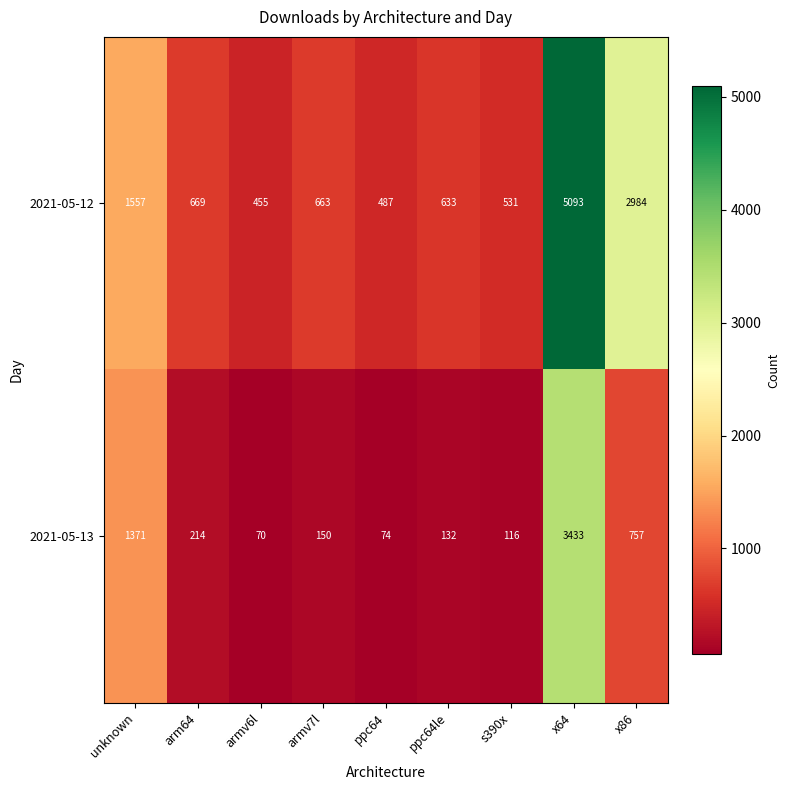

At how many categories does at least one series exceed 1480?

3